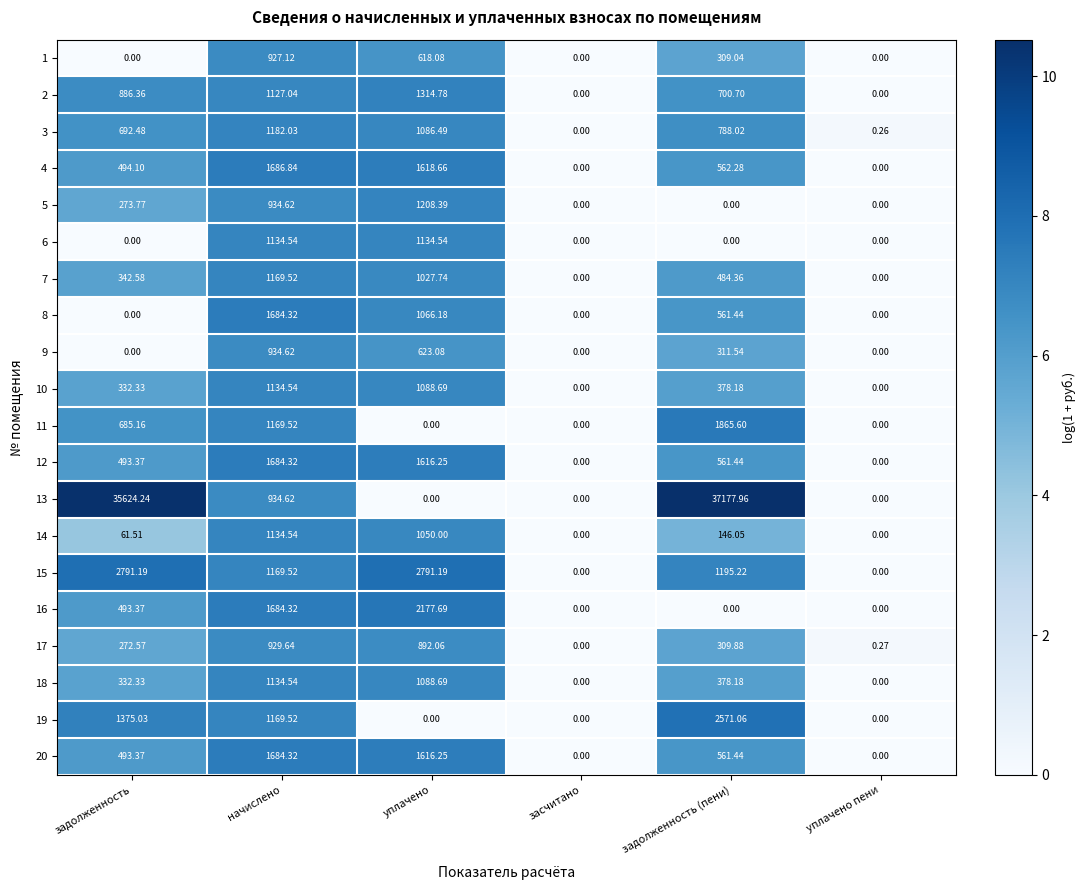

Where is 9 nearest to the value 467?

задолженность (пени)